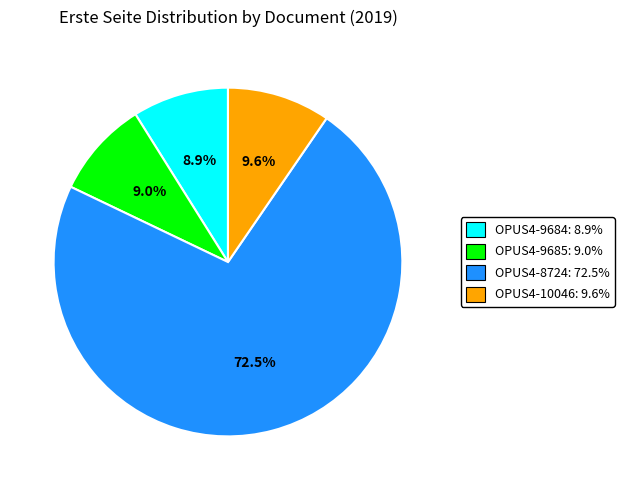

Between OPUS4-10046 and OPUS4-9684, which is larger?

OPUS4-10046